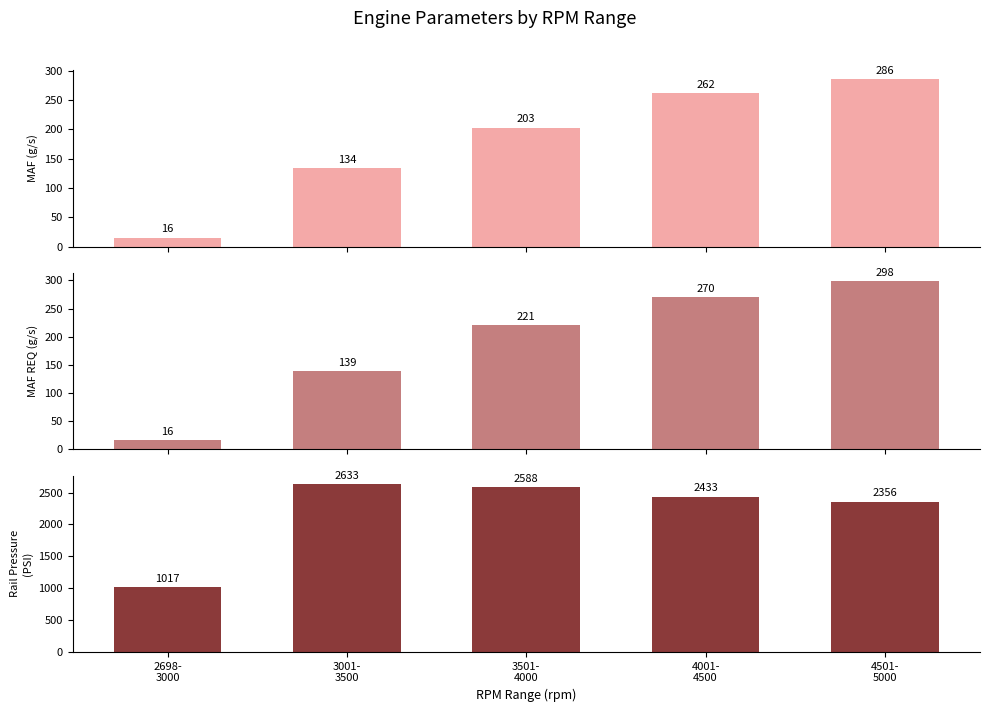

What is the greatest value displayed?

2632.7